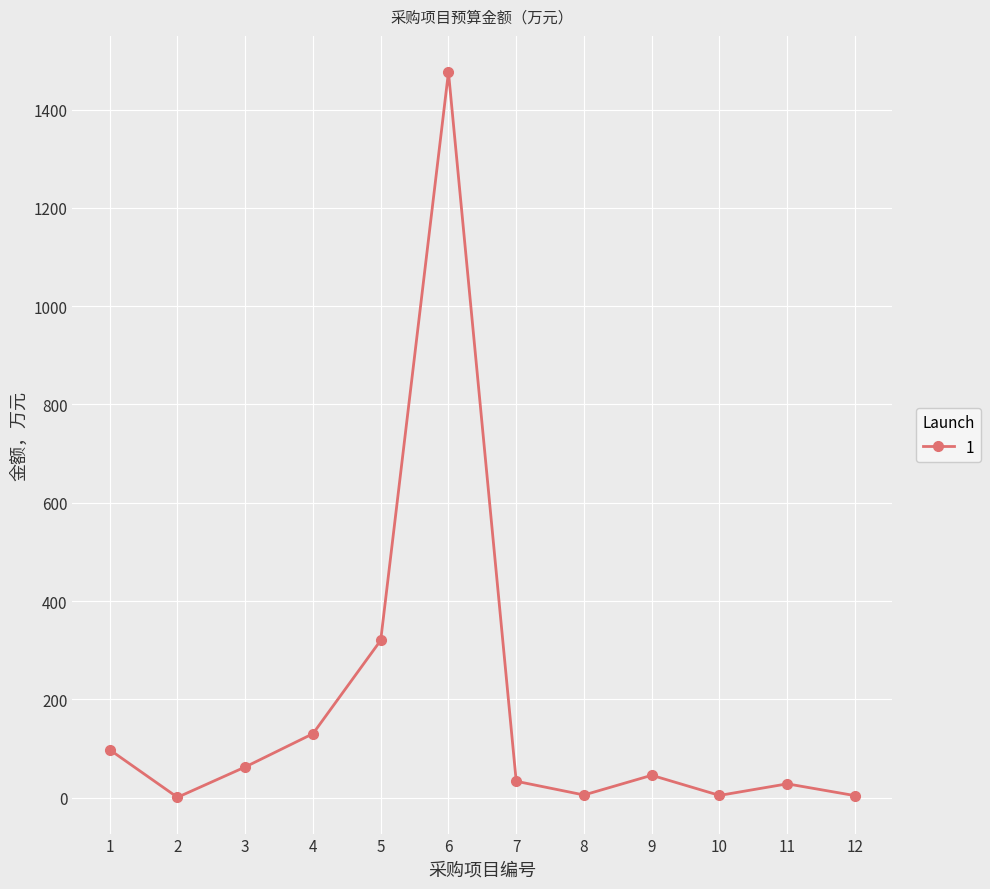

What is the difference between the maximum and minimum values?

1475.5